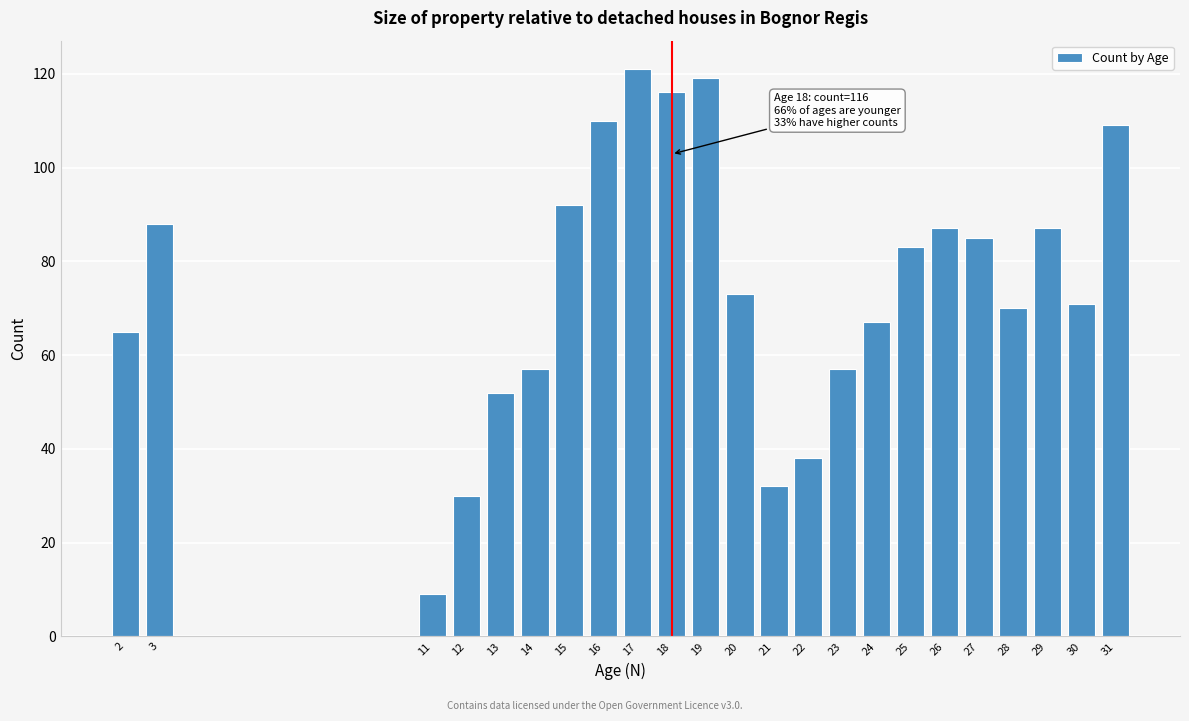

Reading left to right, extract all data points from this chart.

2=65	3=88	11=9	12=30	13=52	14=57	15=92	16=110	17=121	18=116	19=119	20=73	21=32	22=38	23=57	24=67	25=83	26=87	27=85	28=70	29=87	30=71	31=109